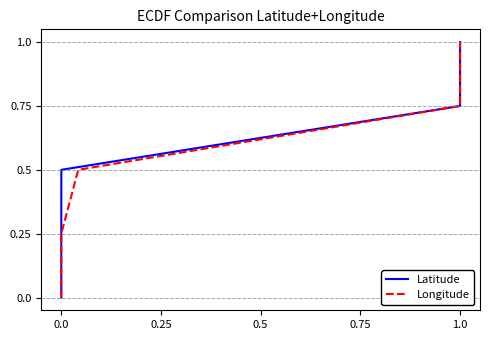

At how many categories does at least one series exceed 0?

4